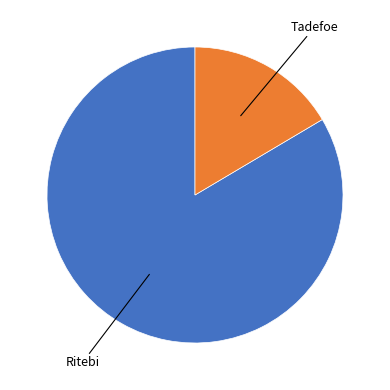

How many slices are in this pie chart?

2